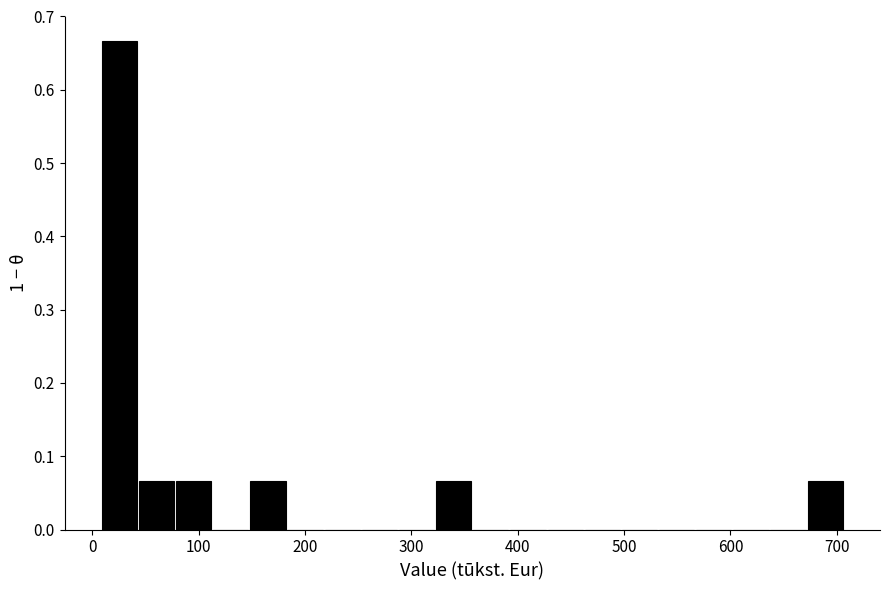

Around what value on the x-axis is the tallest bar? Give the approximate position of its centre, as read against the axis.

30